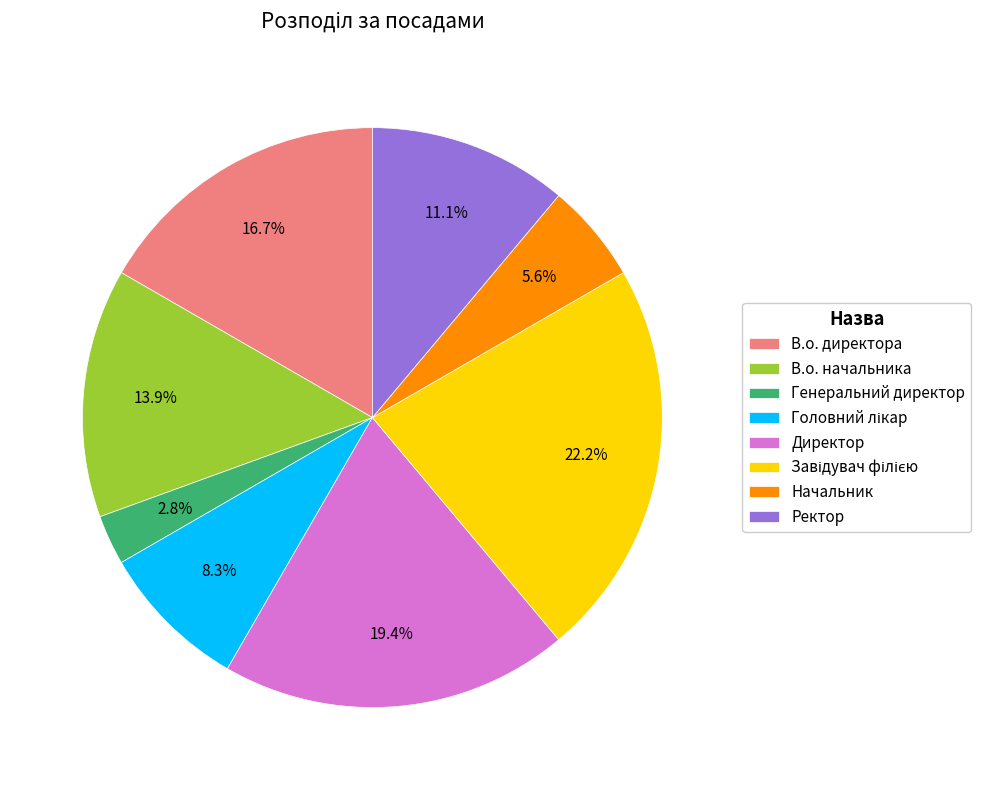

Combined, do Директор and В.о. начальника account for over 50%?

No